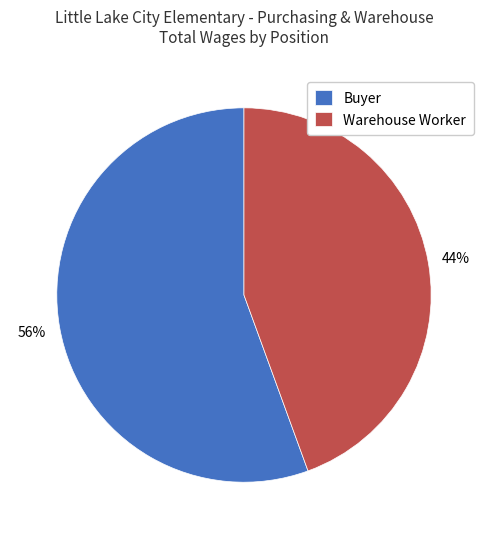

Combined, do Warehouse Worker and Buyer account for over 50%?

Yes